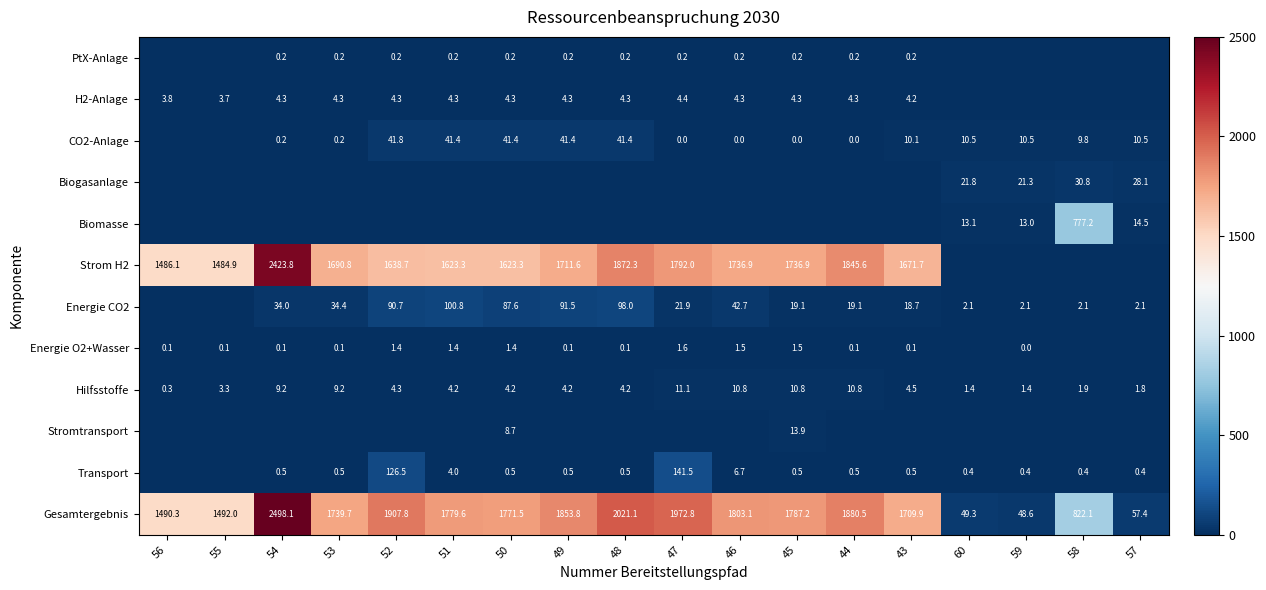

What is the total value across all series at 50?

3543.1